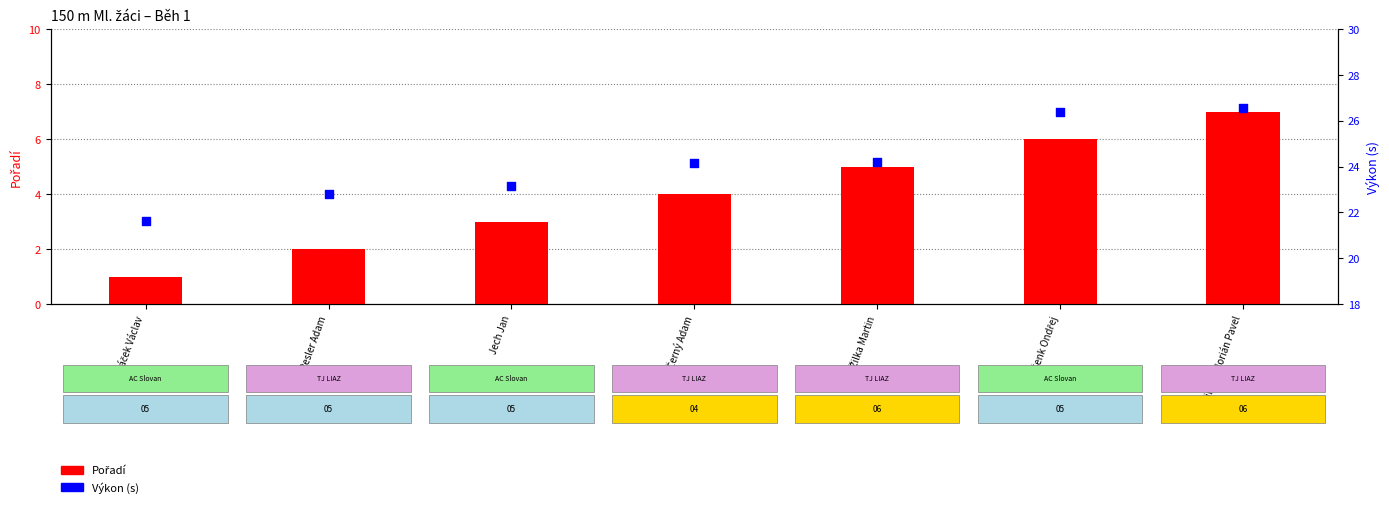

Which series reaches the minimum Y coordinate?

Pořadí